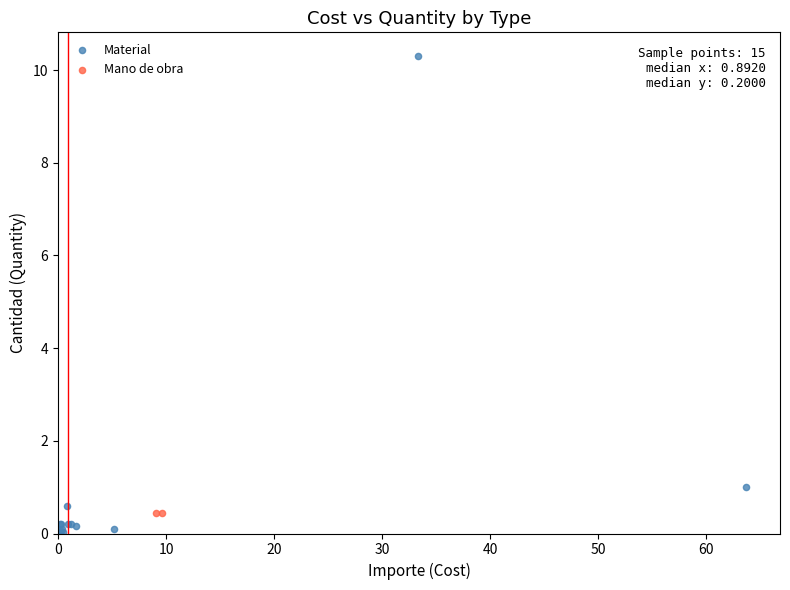

What are all the series names shown in the legend?

Material, Mano de obra